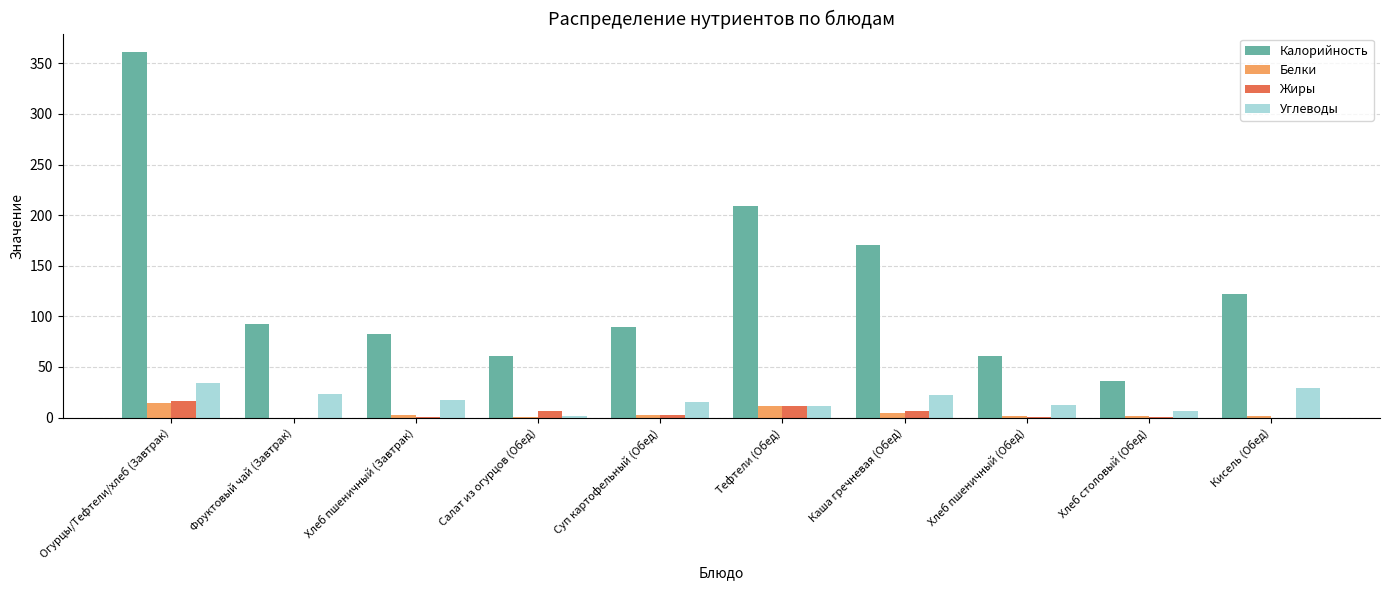

Which series has the largest range (max minus min)?

Калорийность